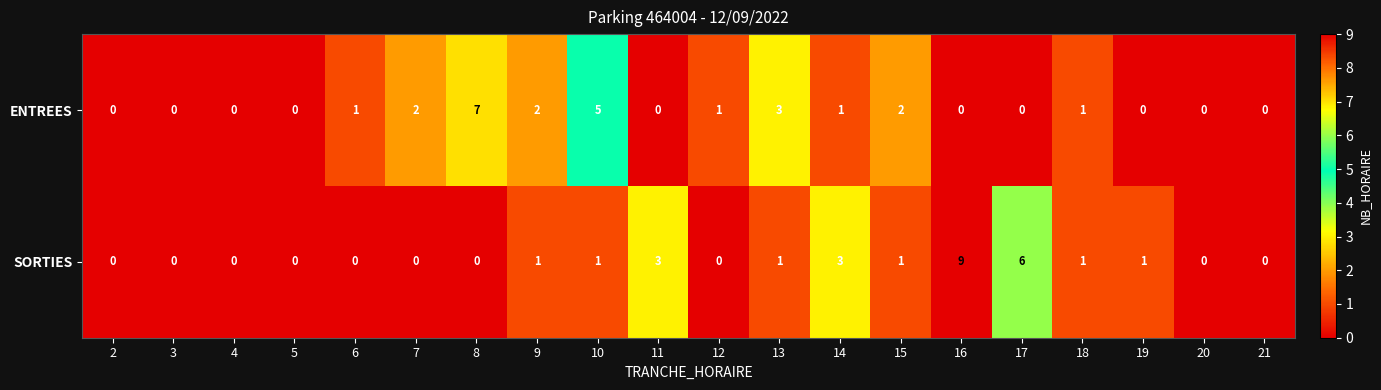

Between 4 and 13, which series saw the biggest shift?

ENTREES